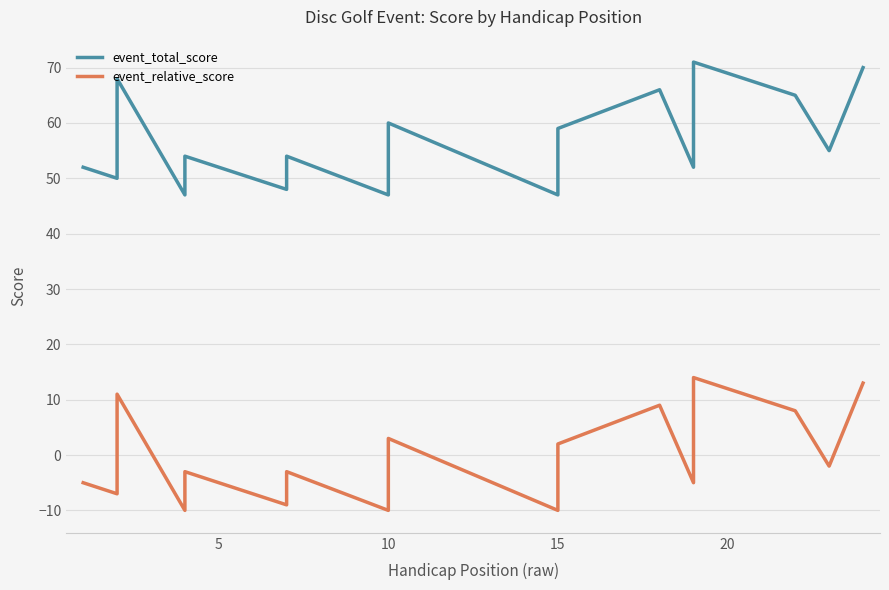

In event_total_score, how many points are lower than both neighbors (excluding endpoints)?

7